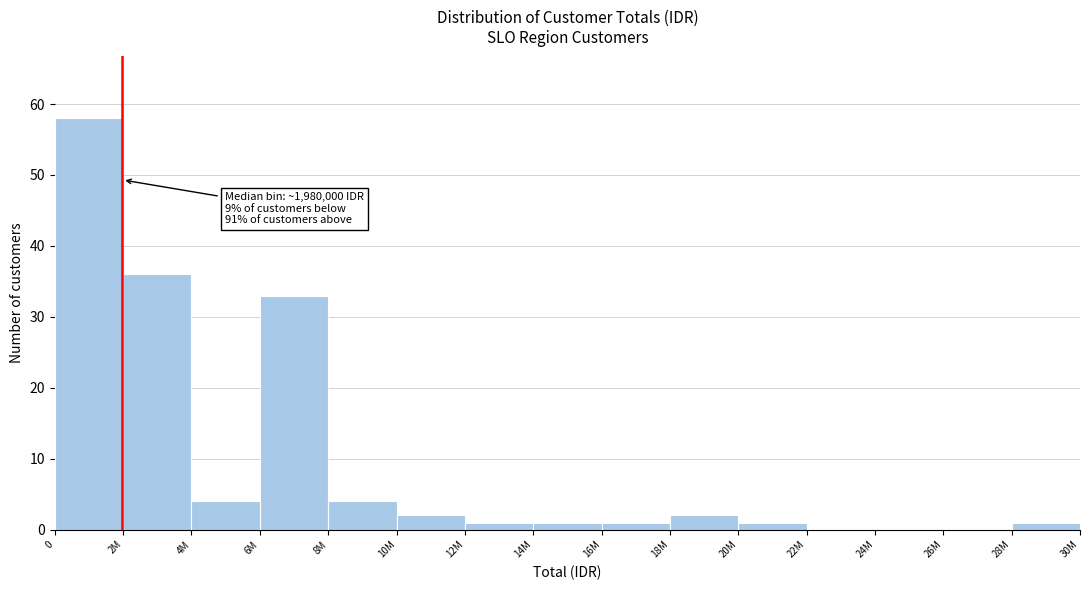

Reading right to left, extract all data points from this chart.

28M=1	26M=0	24M=0	22M=0	20M=1	18M=2	16M=1	14M=1	12M=1	10M=2	8M=4	6M=33	4M=4	2M=36	0=58